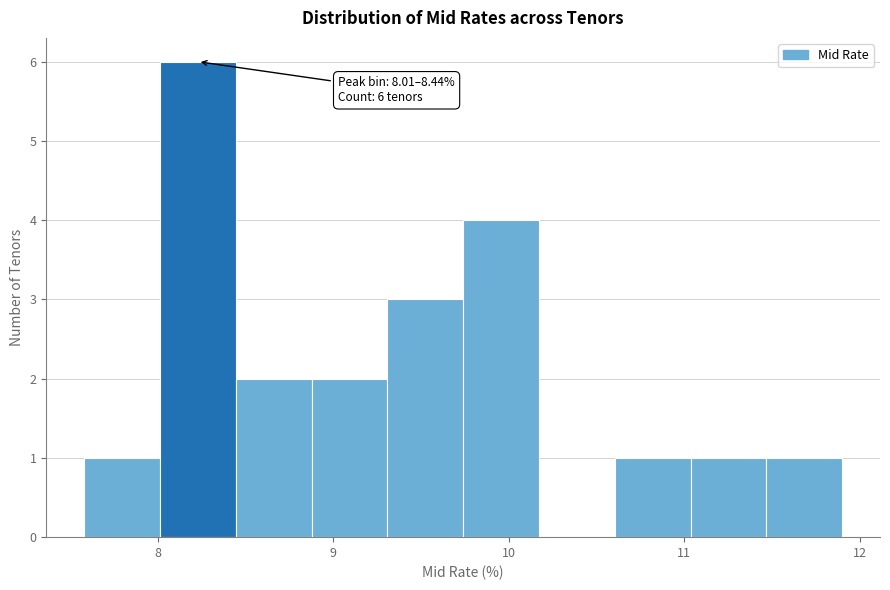

Over which range of the x-axis is the bar tallest?

8.0 to 8.4